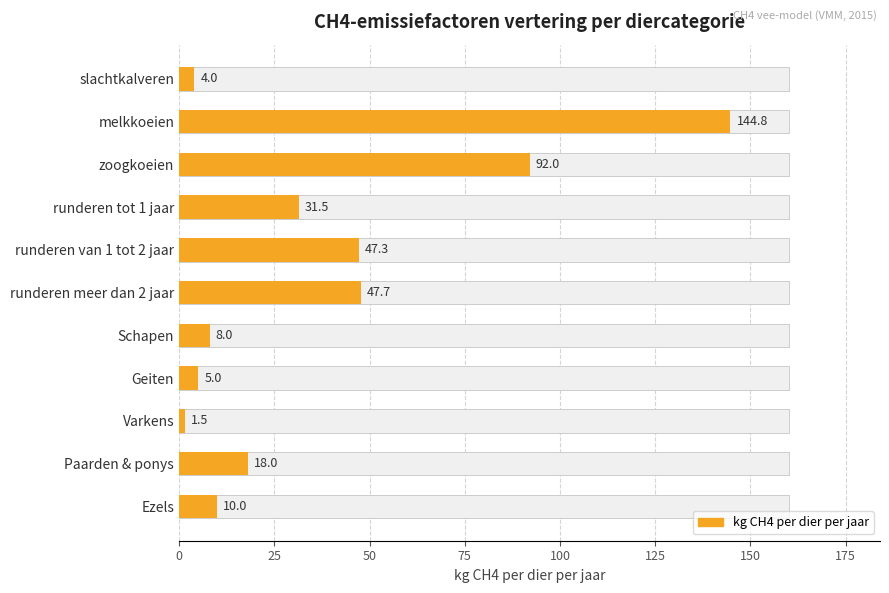

The chart shows a value of 4.0 at slachtkalveren. True or false?

True